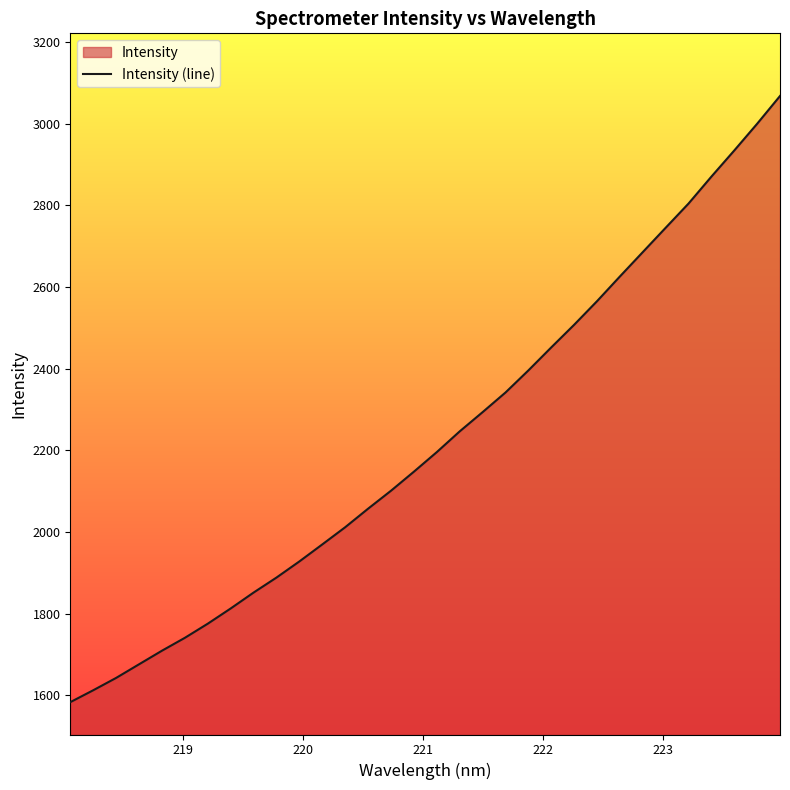

What is the minimum value shown in the chart?

1583.6